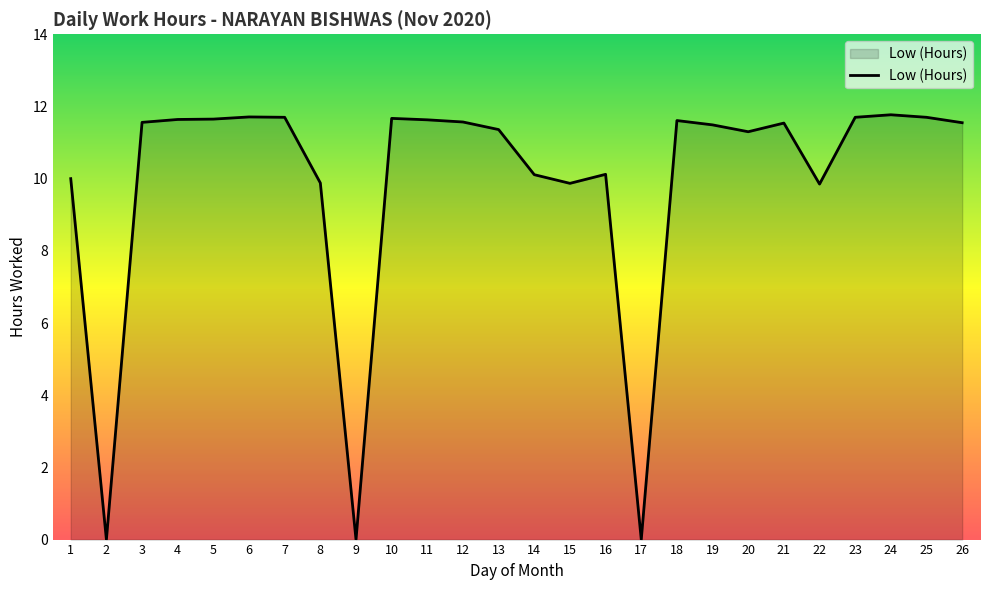

Approximately how many times larger is the value at 7 compared to 25?

1.0